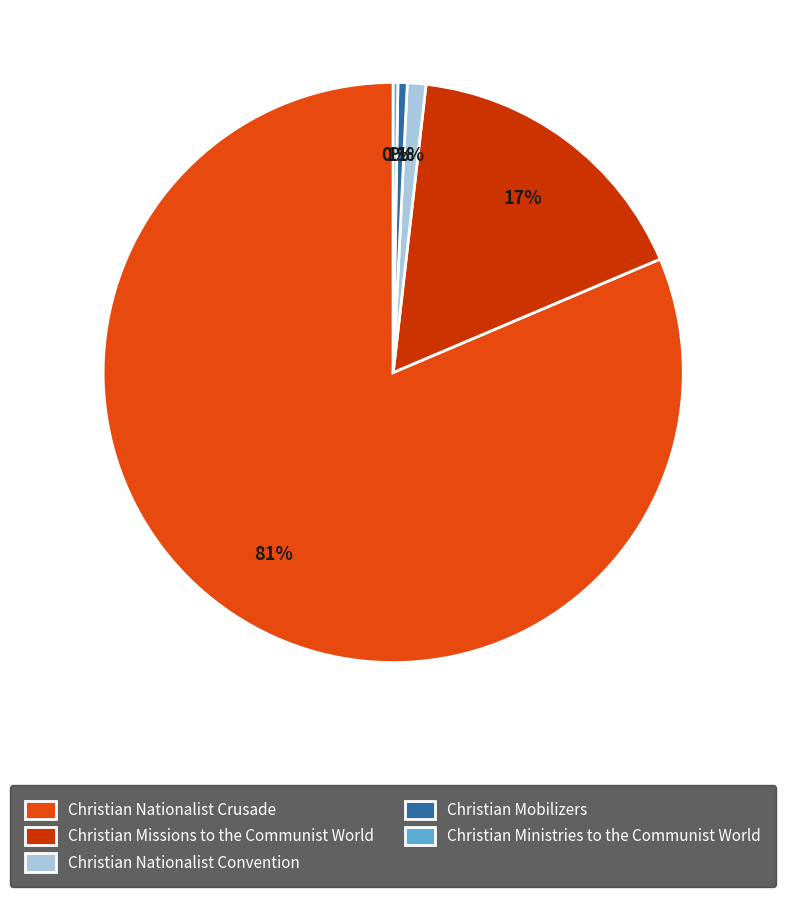

To the nearest percent, what is the difference between the largest and smallest slice percentages?

81%